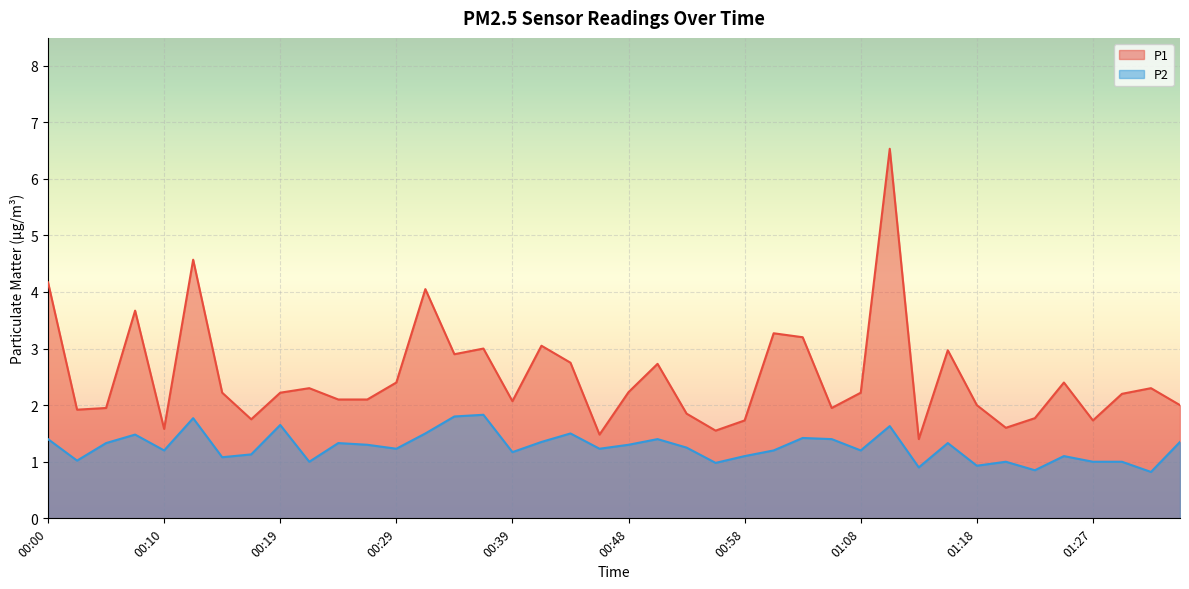

How many lines are shown in the chart?

2